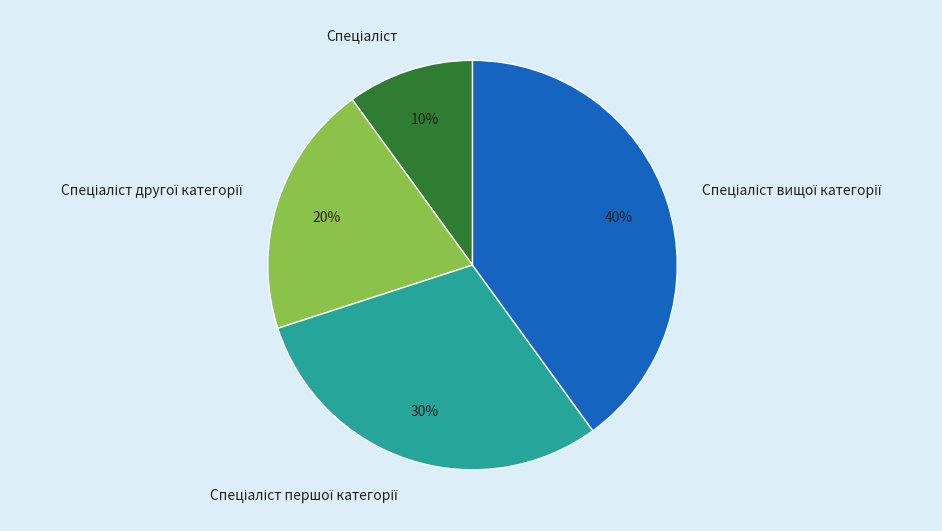

Is there any slice that represents more than half of the pie?

No